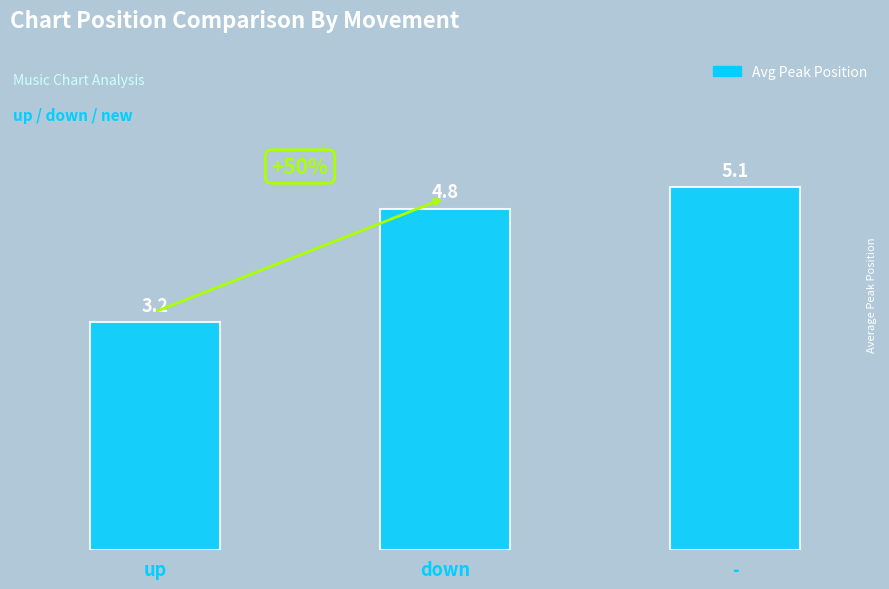

What position from the right is -?

1